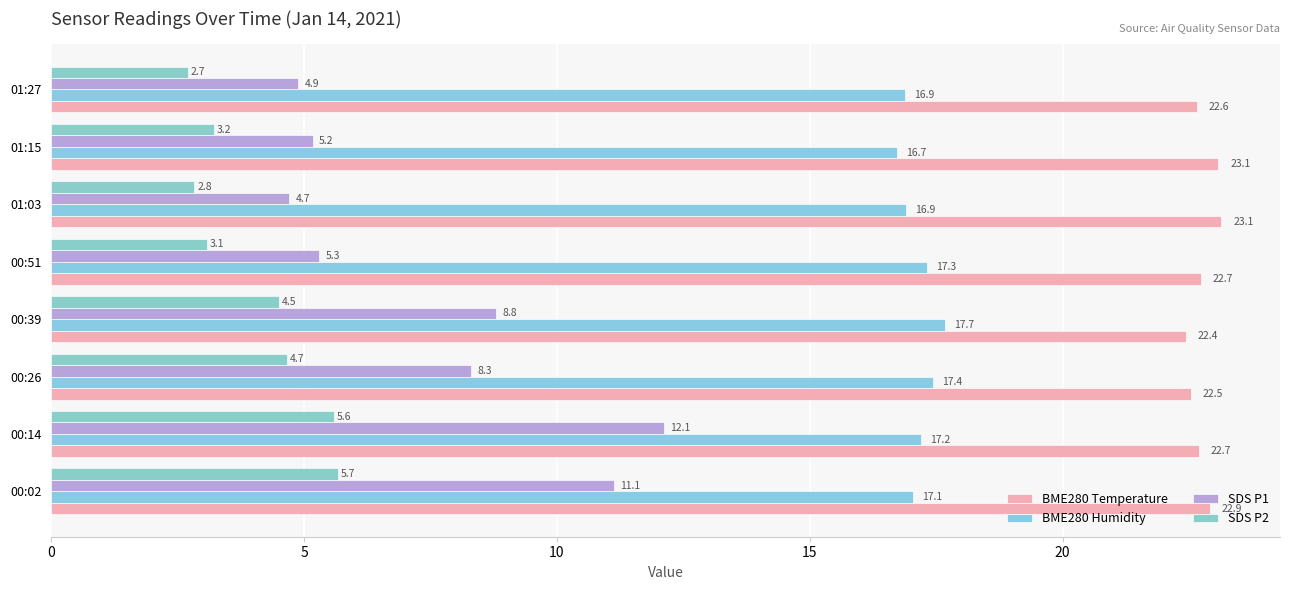

What is the difference between the maximum and minimum values in the SDS P1 series?

7.4